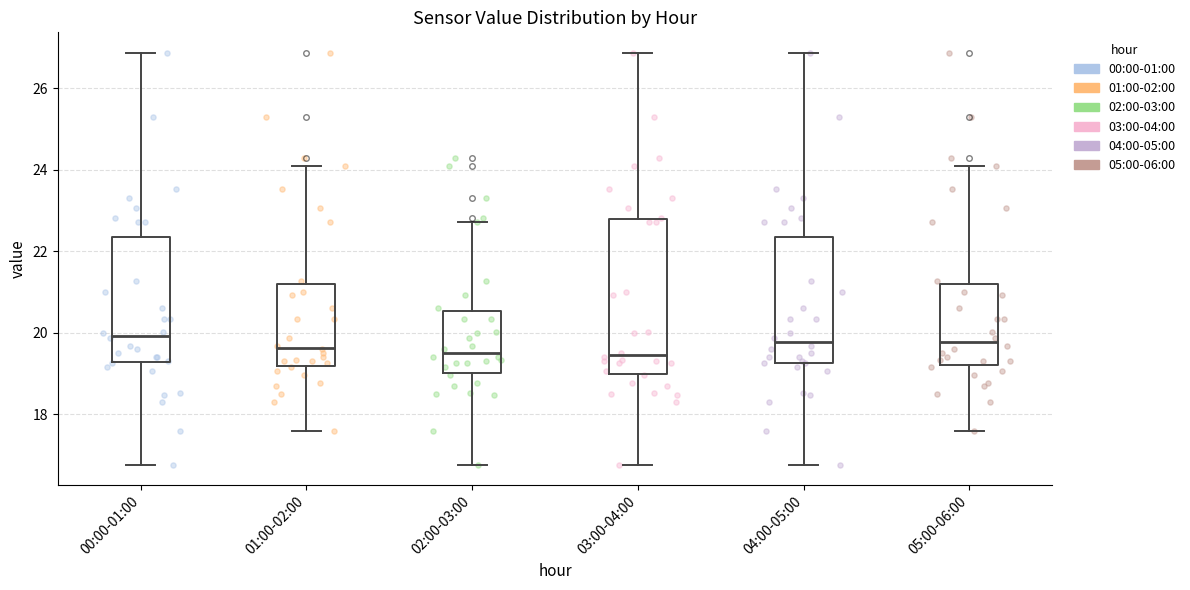

Where does the median line of the box for 05:00-06:00 sit on the y-axis? The values are not printed on the chart, so give them approximately, as read against the axis.

19.8